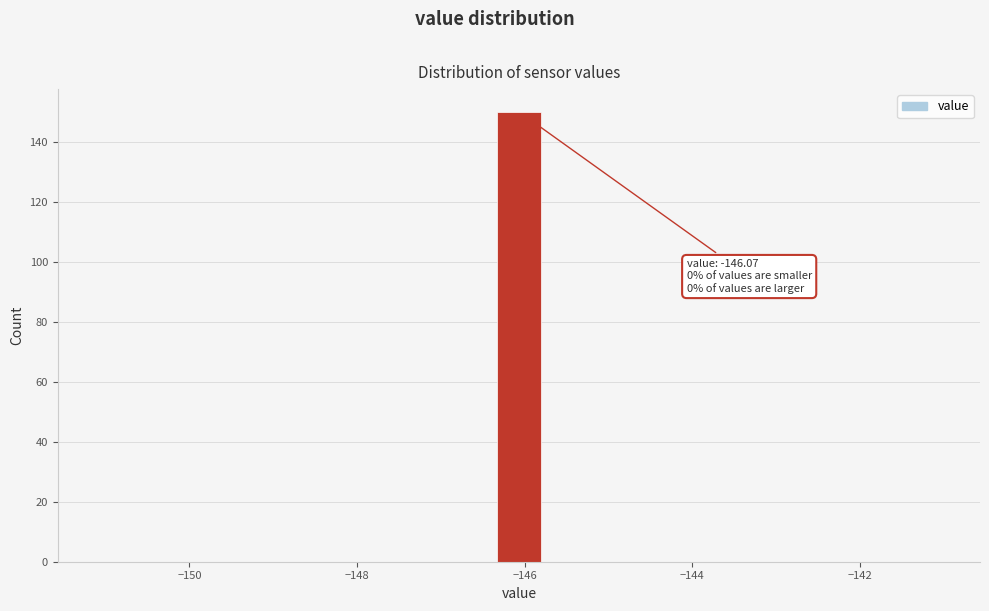

Read against the x-axis, roughly where is the centre of the tallest bar?

-146.0